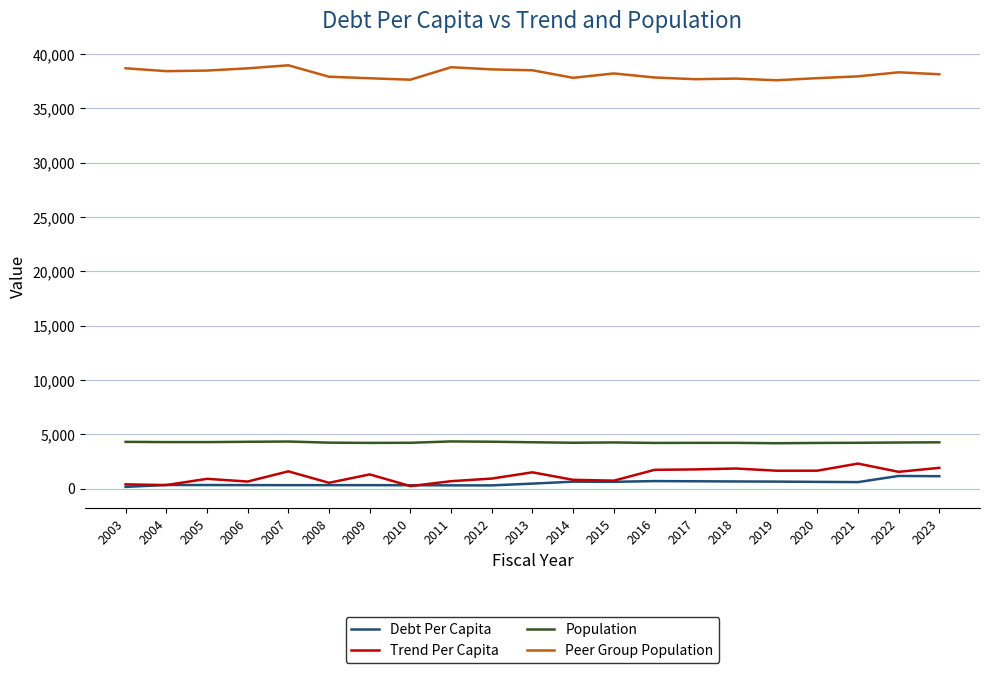

What is the greatest value displayed?

38968.0